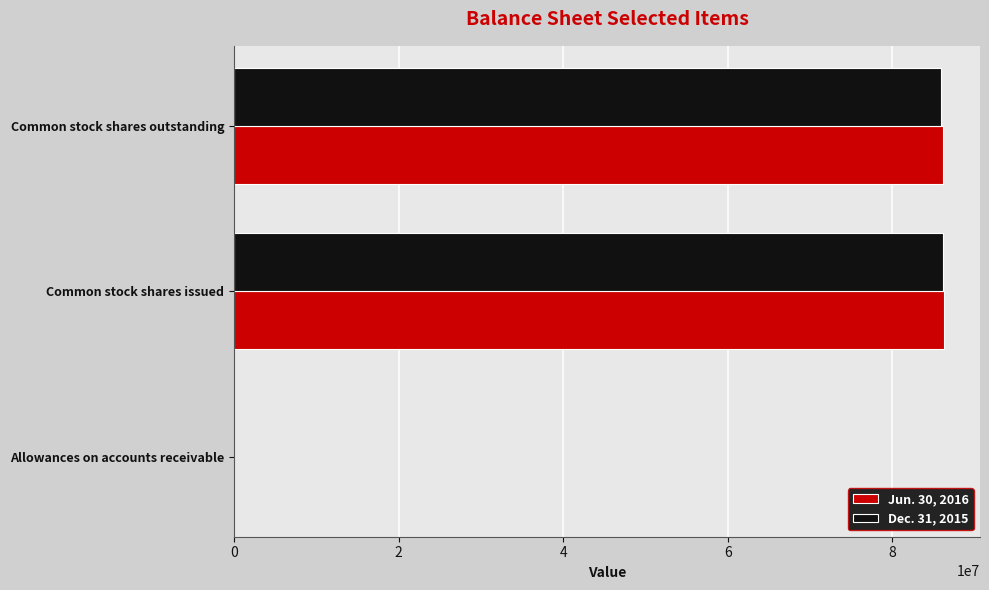

The Dec. 31, 2015 series shows 53078441 at Common stock shares issued. True or false?

False